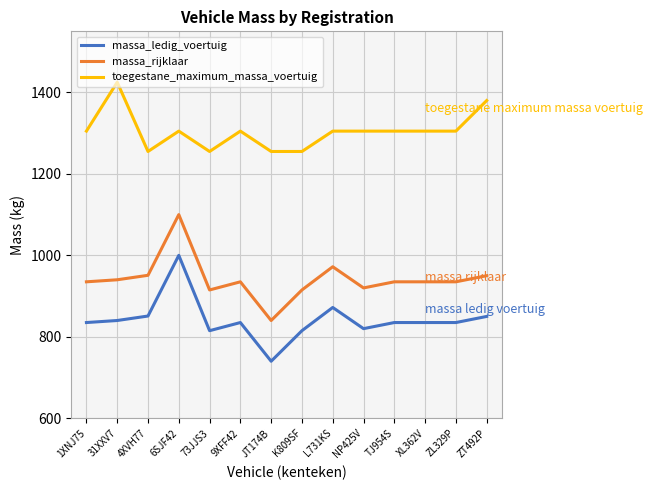

At how many categories does at least one series exceed 1014?

14